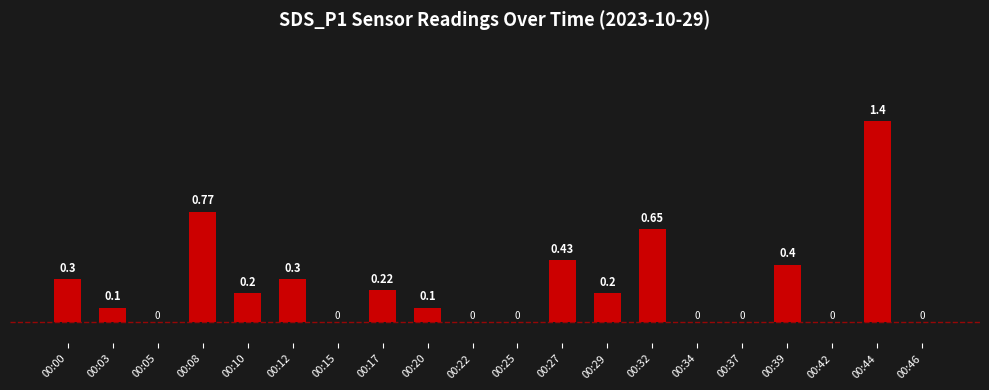

How many values are above zero?

12